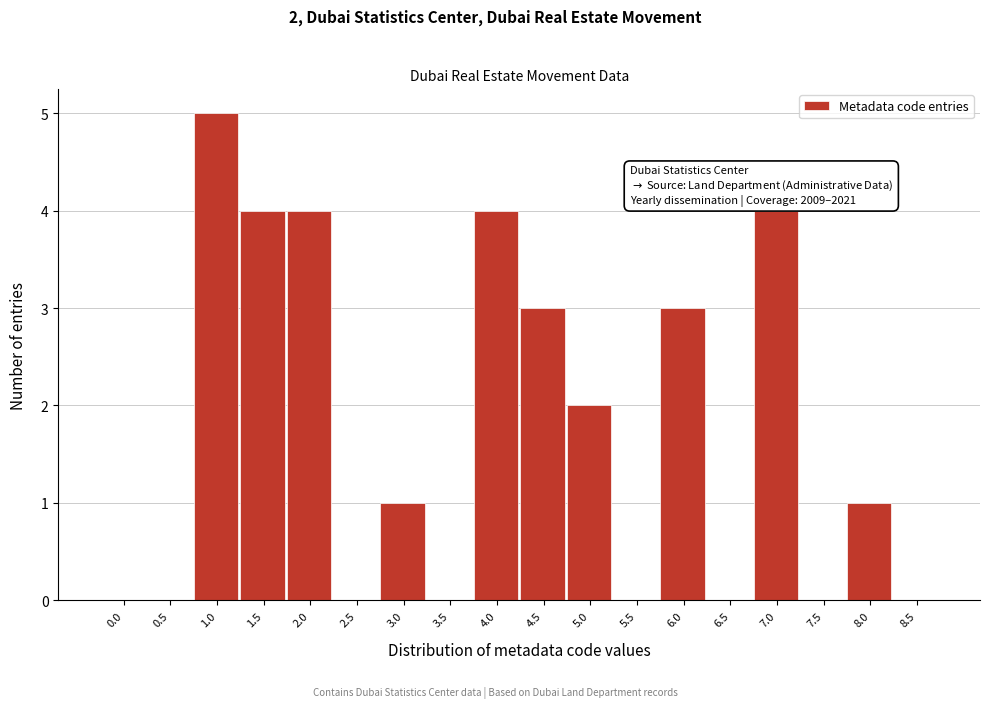

Between 5.5 and 1.5, which is larger?

1.5